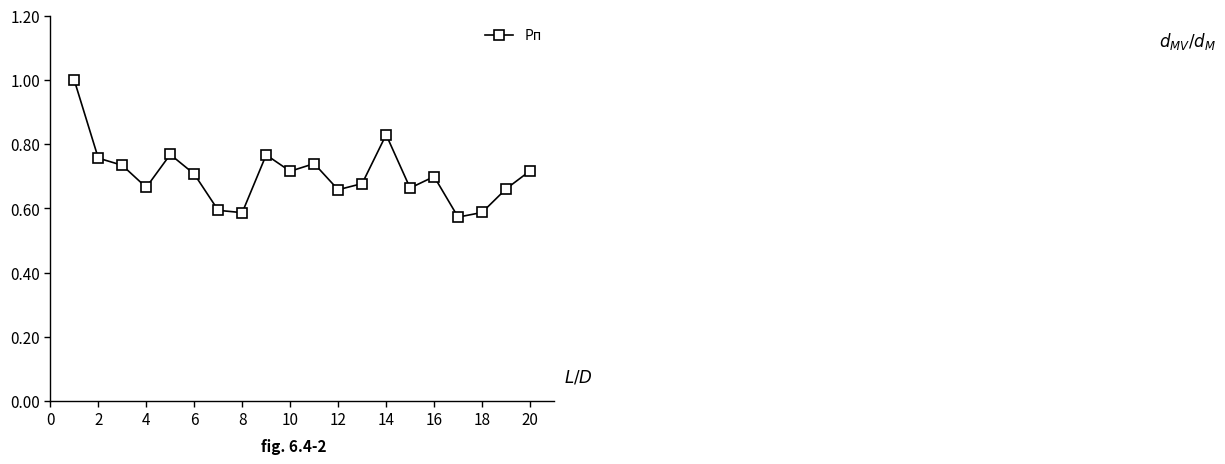

What is the difference between the maximum and second lowest values?

0.4